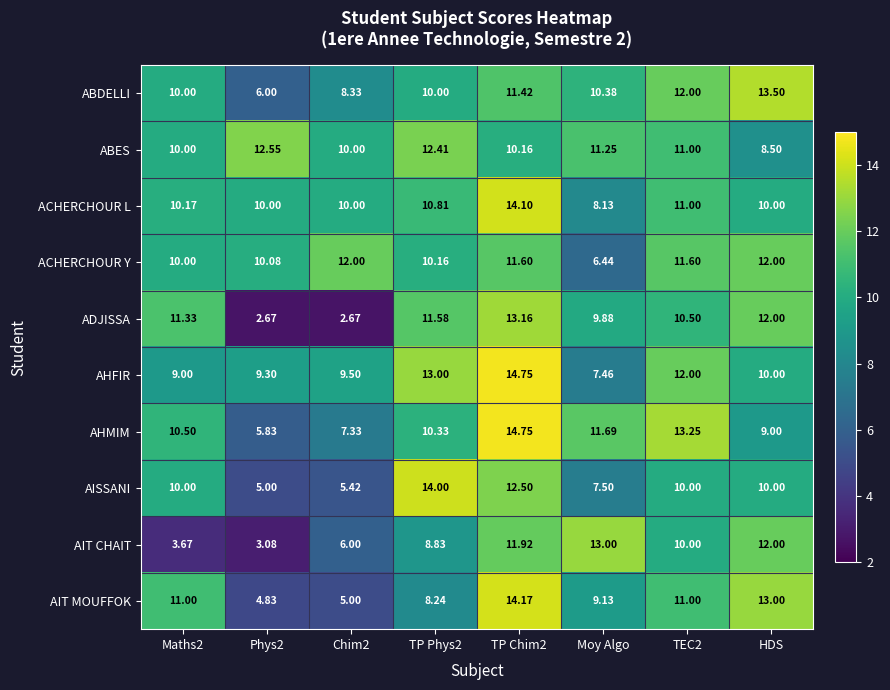

Between Maths2 and Chim2, which series saw the biggest shift?

ADJISSA